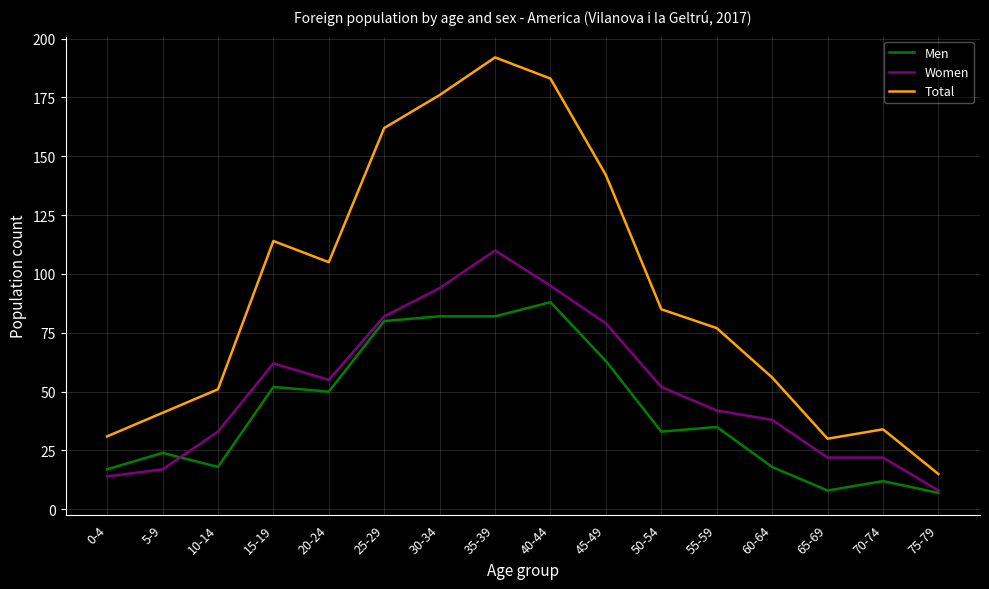

Is the value of Men at 70-74 greater than the value of Total at 25-29?

No